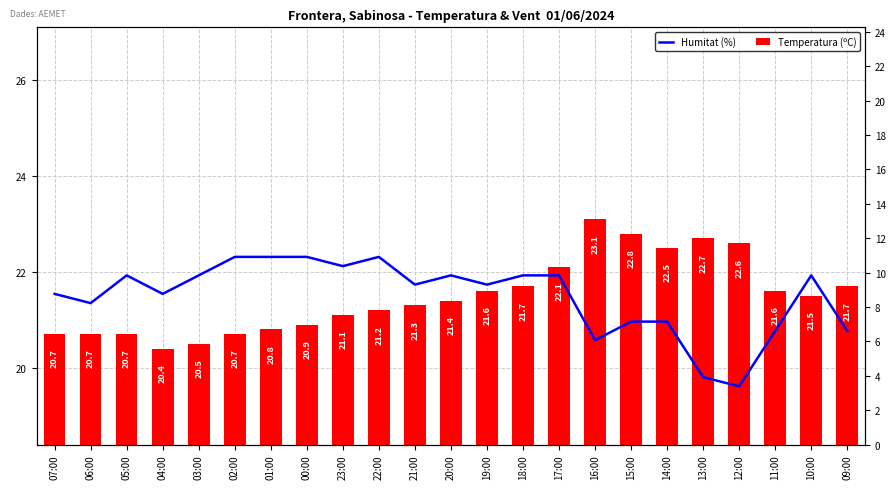

Are the bars horizontal?

No